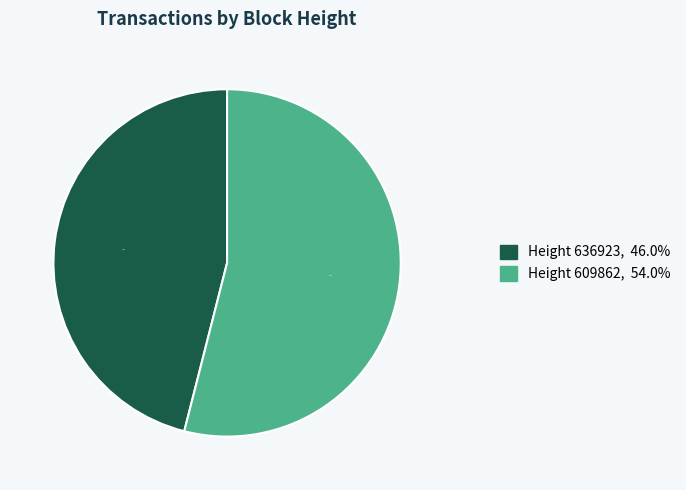

Does any single category account for the majority?

Yes